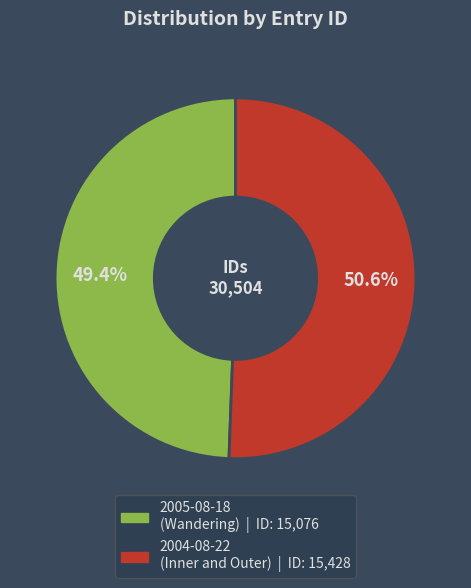

Which category has the smallest portion of the pie?

2005-08-18